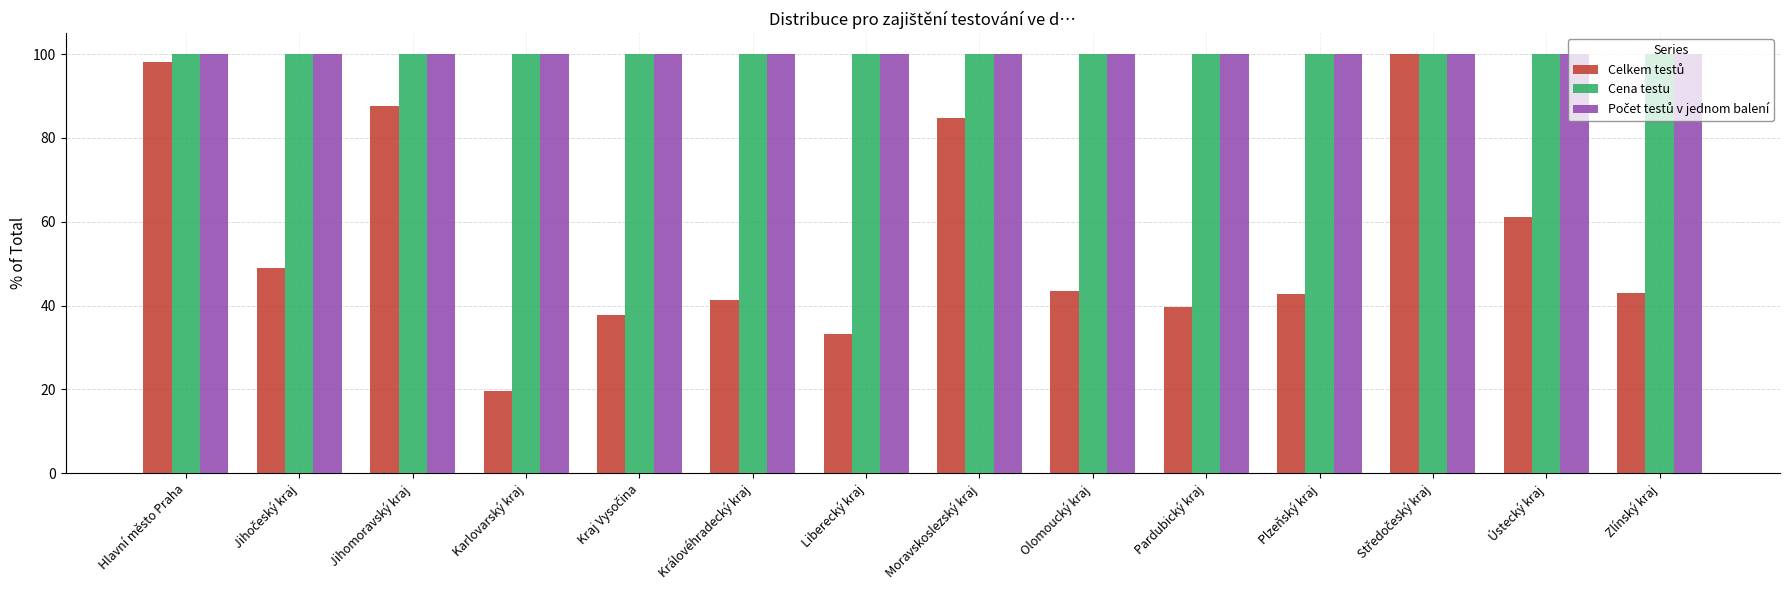

True or false: Cena testu has a value of 166.0 at Pardubický kraj.

False